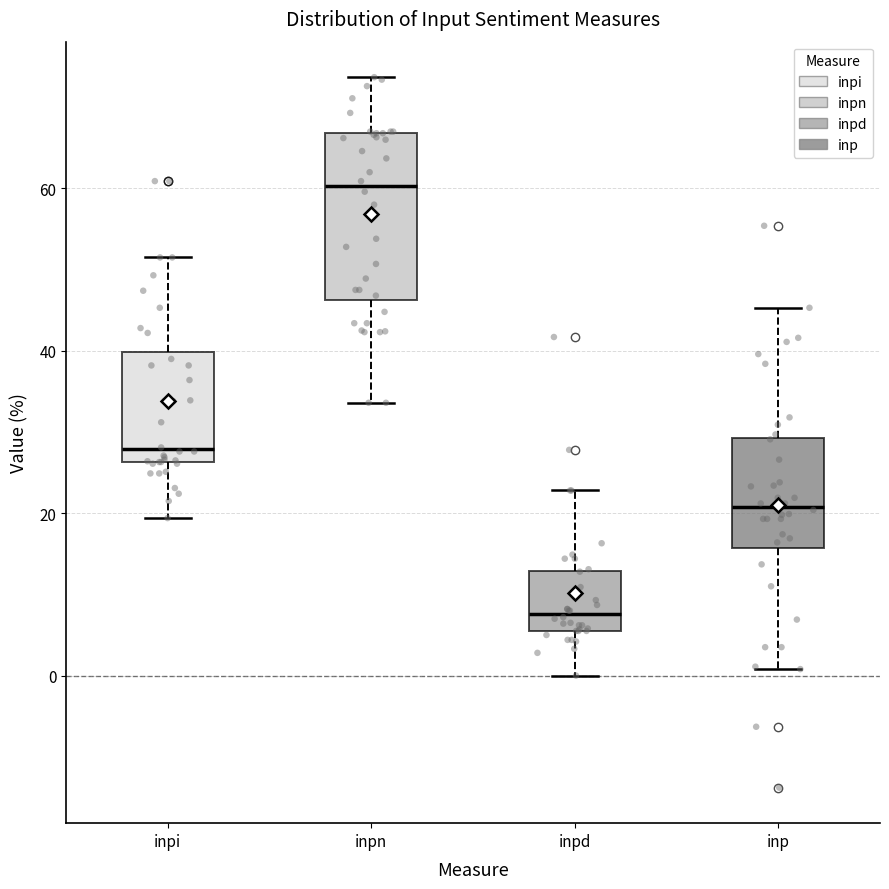

Which box's median line is the highest?

inpn